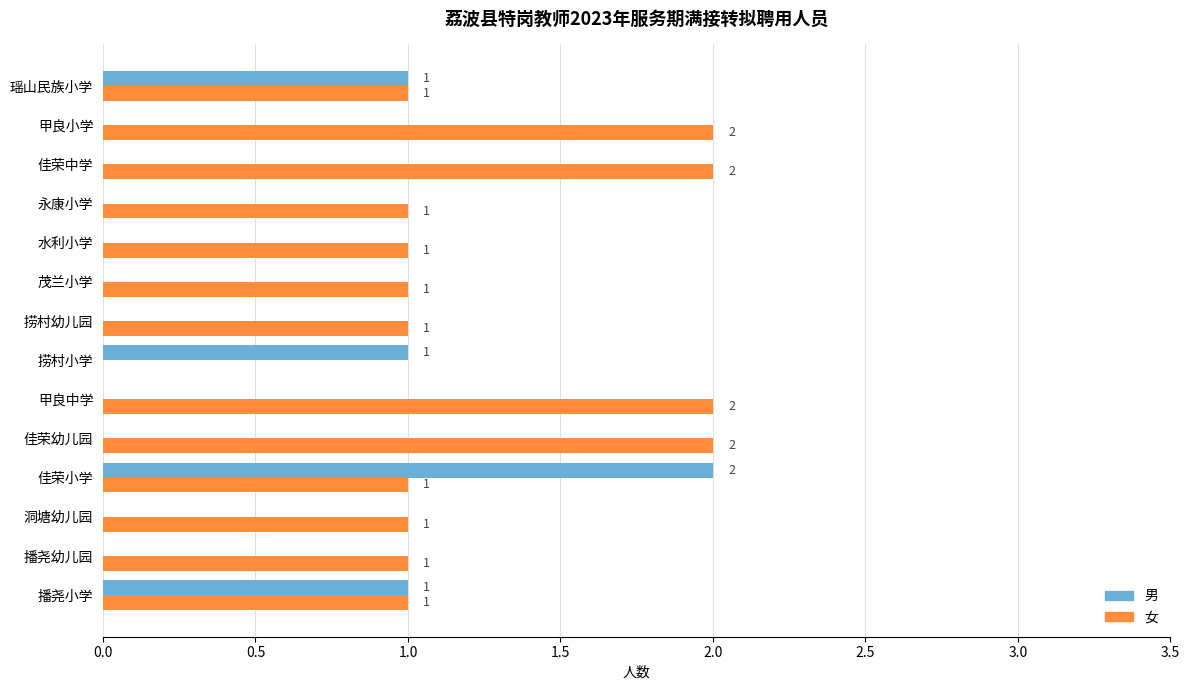

How many positive values does the 女 series have?

13